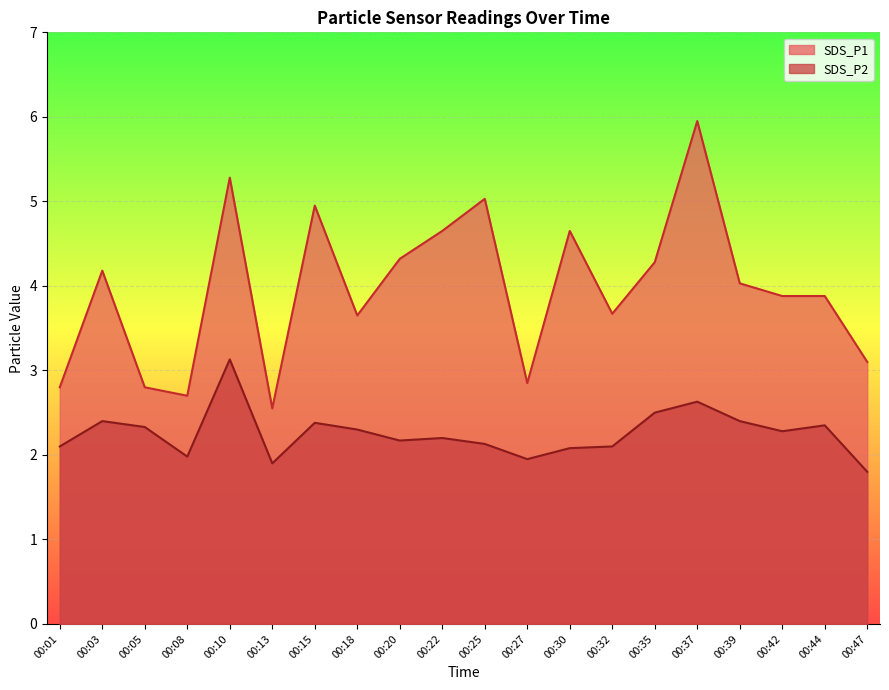

How many lines are shown in the chart?

2